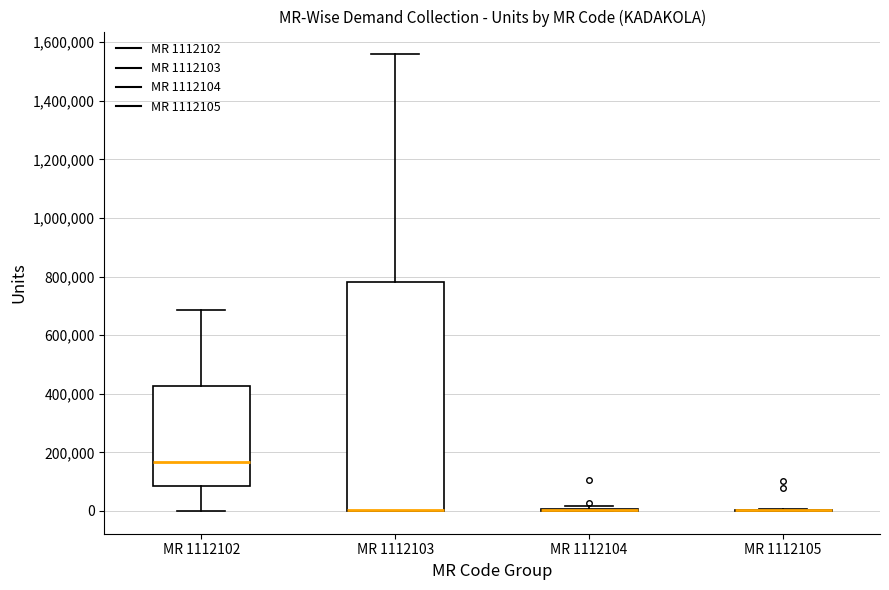

Where does the lower whisker of the box for MR 1112102 end on the y-axis? The values are not printed on the chart, so give them approximately, as read against the axis.

0